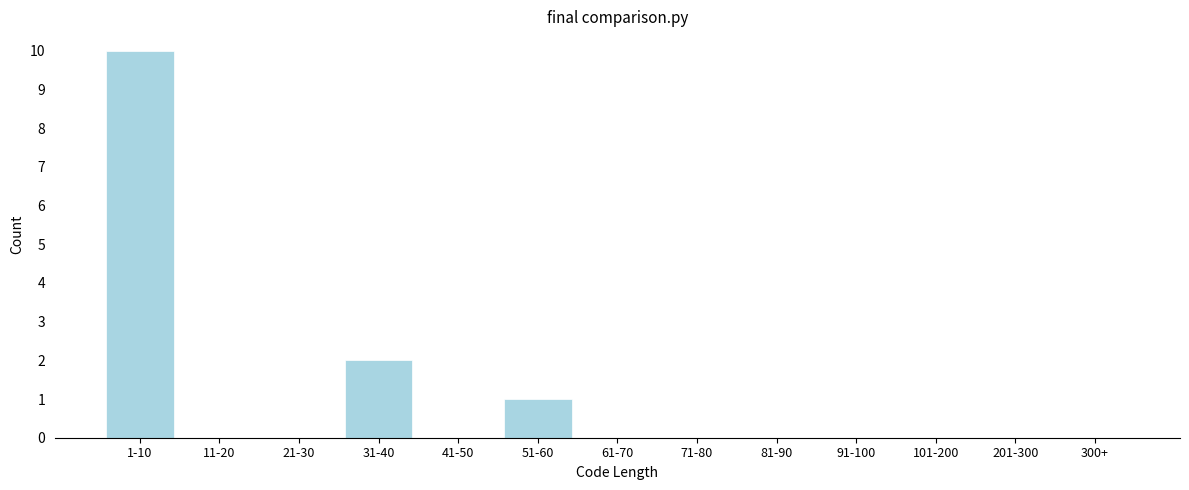

Reading left to right, list all the values displayed in this chart.

1-10=10	11-20=0	21-30=0	31-40=2	41-50=0	51-60=1	61-70=0	71-80=0	81-90=0	91-100=0	101-200=0	201-300=0	300+=0